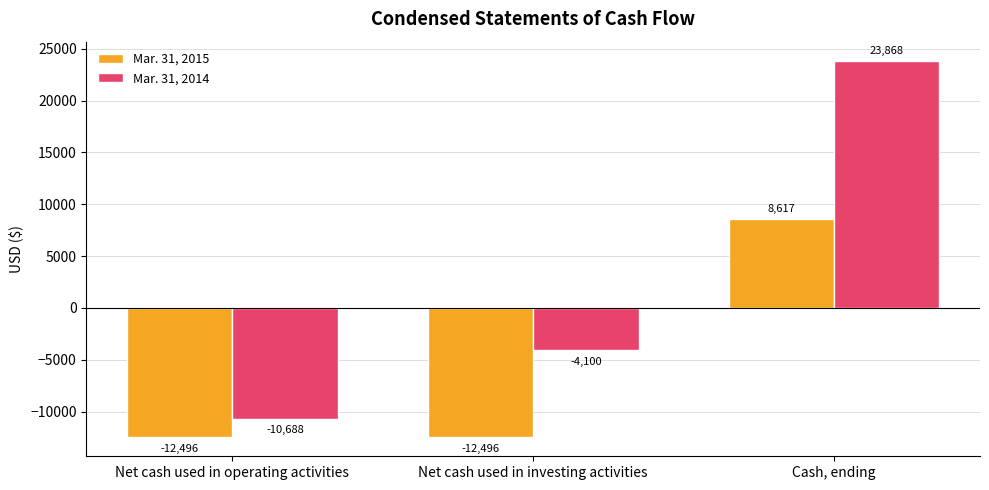

What is the approximate value of Mar. 31, 2015 at Net cash used in investing activities?

-12496